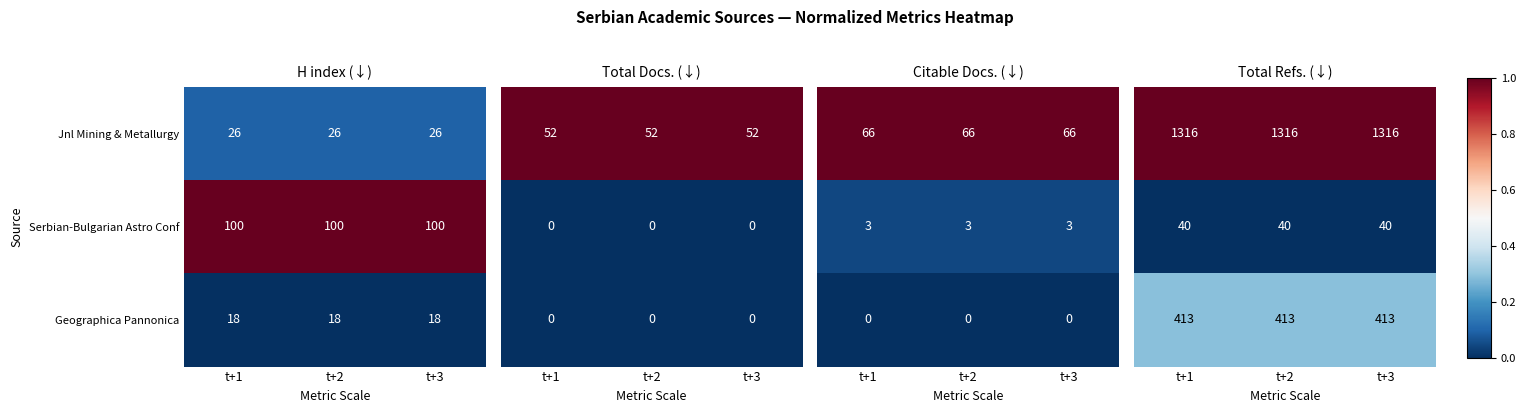

How many distinct data groups are displayed?

3